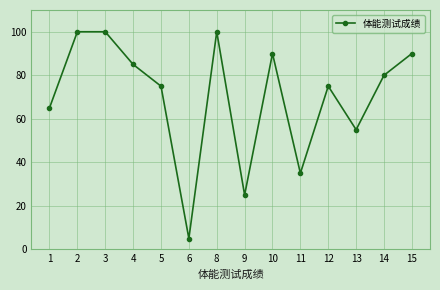

What is the value of the 5th point from the left?

75